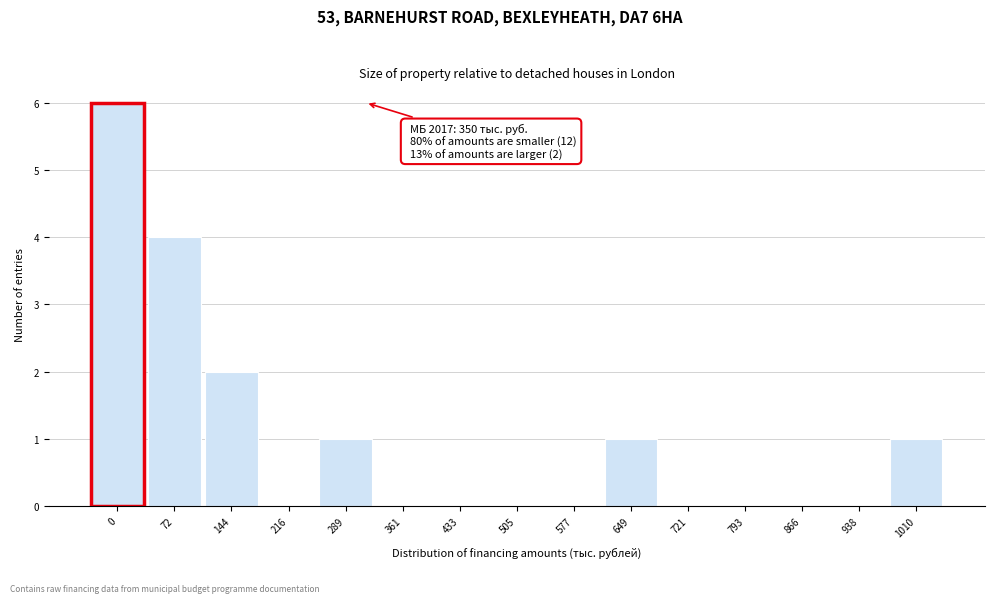

Reading left to right, extract all data points from this chart.

0=6	72=4	144=2	216=0	289=1	361=0	433=0	505=0	577=0	649=1	721=0	793=0	866=0	938=0	1010=1